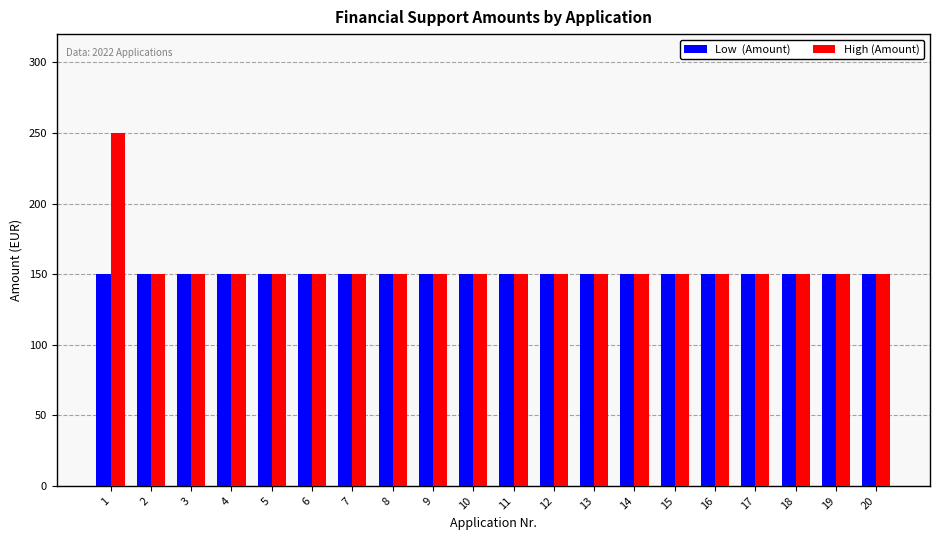

What is the minimum value shown in the chart?

150